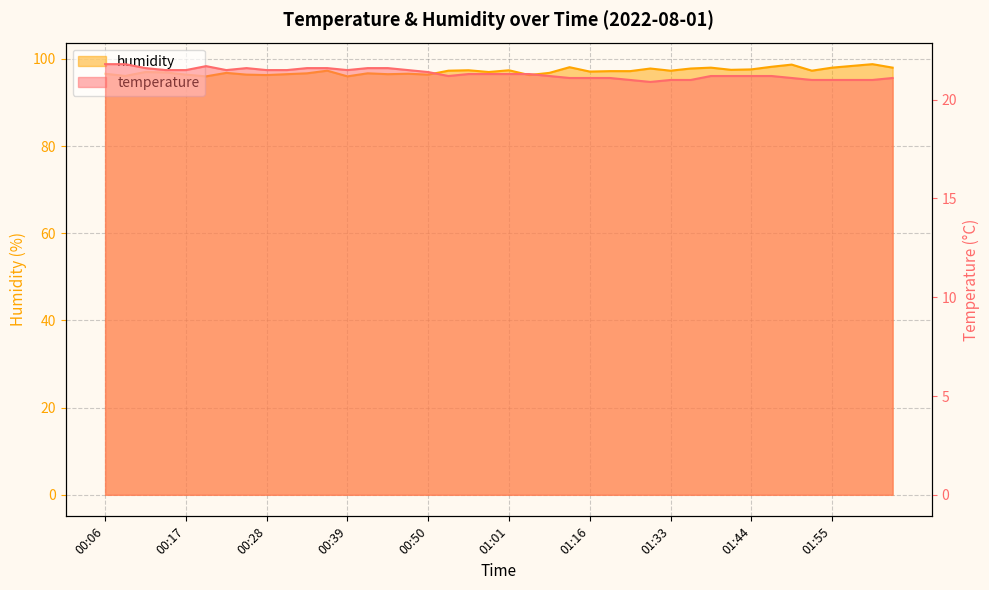

Which series has the largest range (max minus min)?

humidity